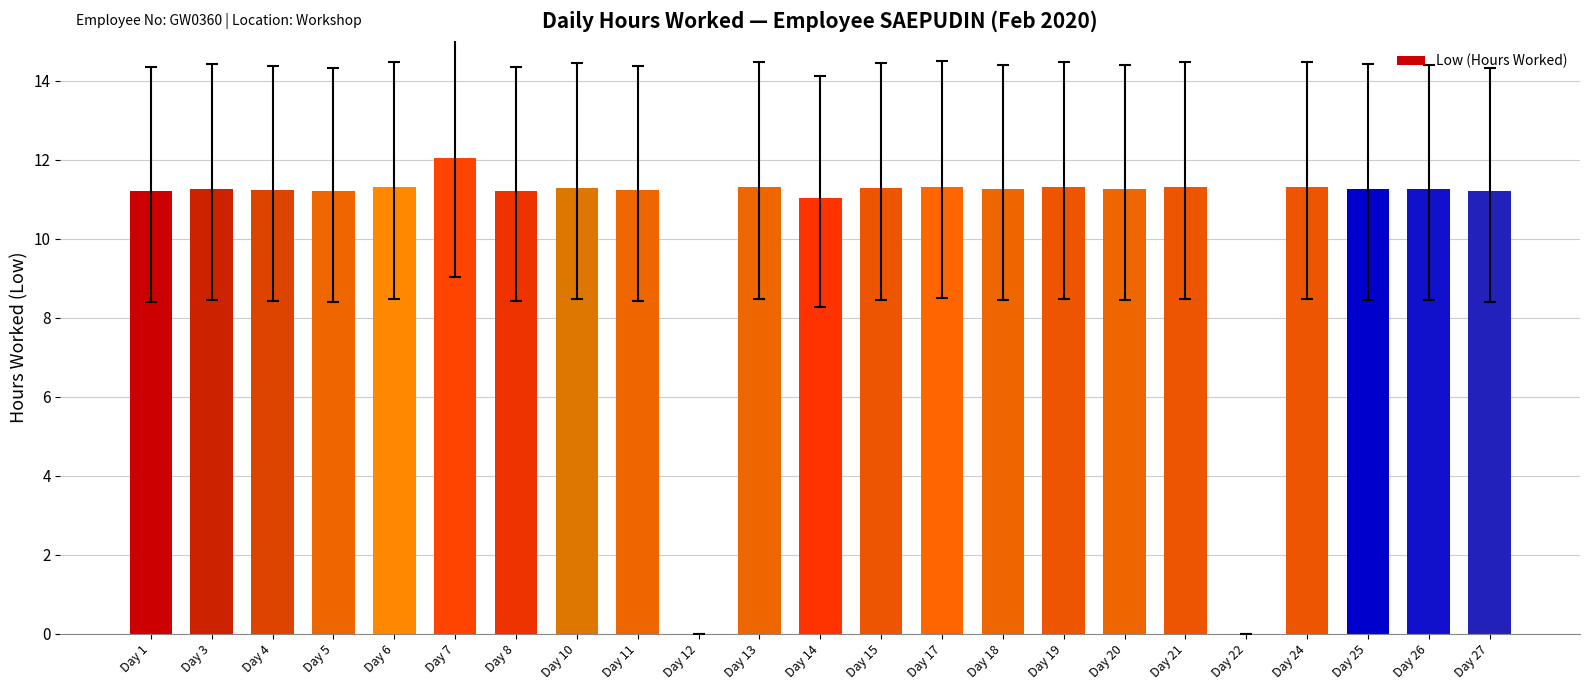

Between Day 22 and Day 11, which is larger?

Day 11